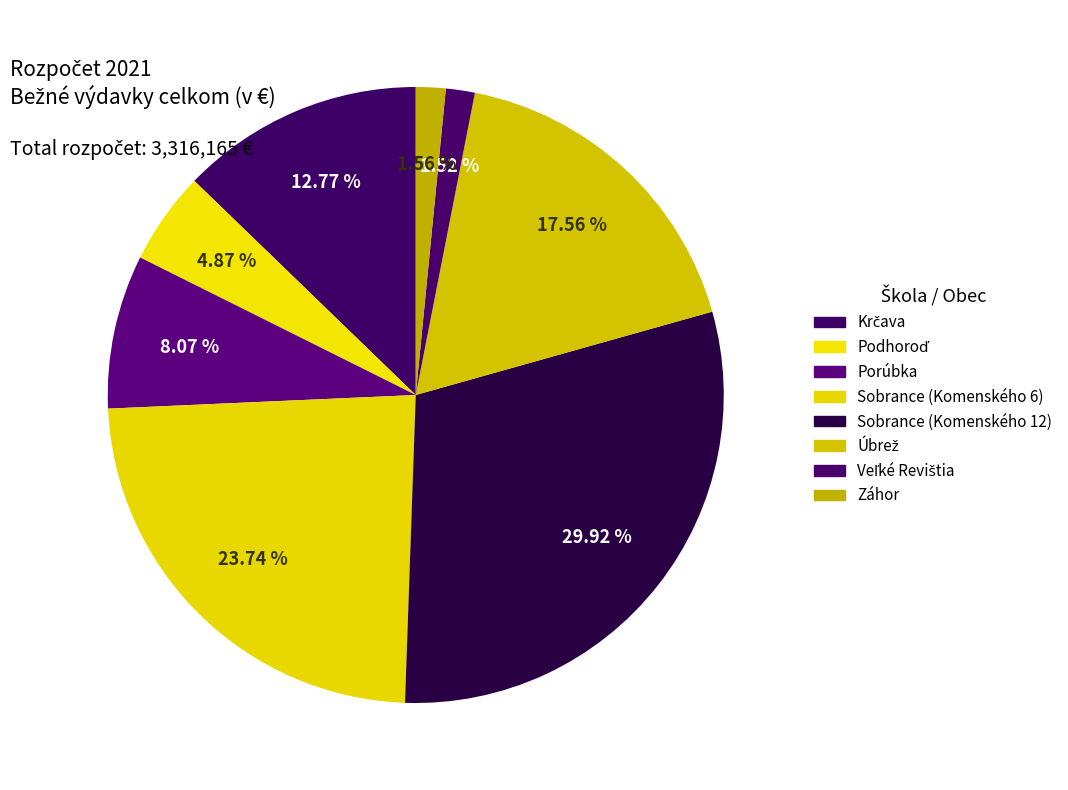

How many segments does this pie chart have?

8